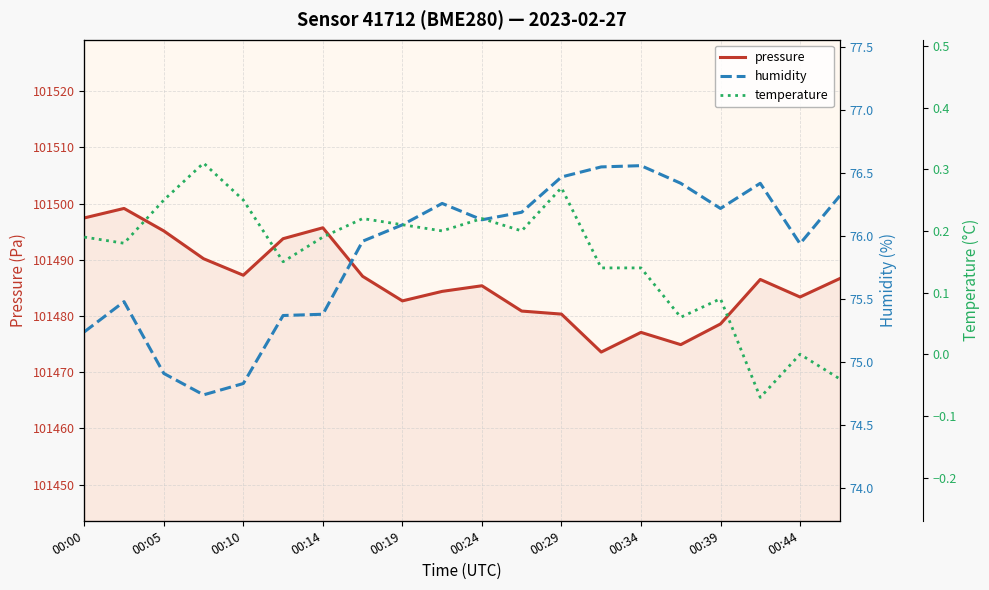

True or false: temperature and humidity intersect in this chart.

False